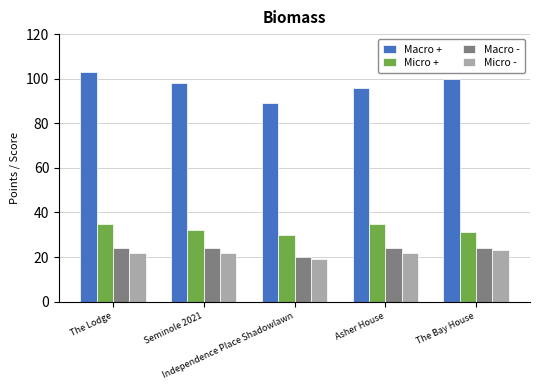

What position from the left is Asher House?

4